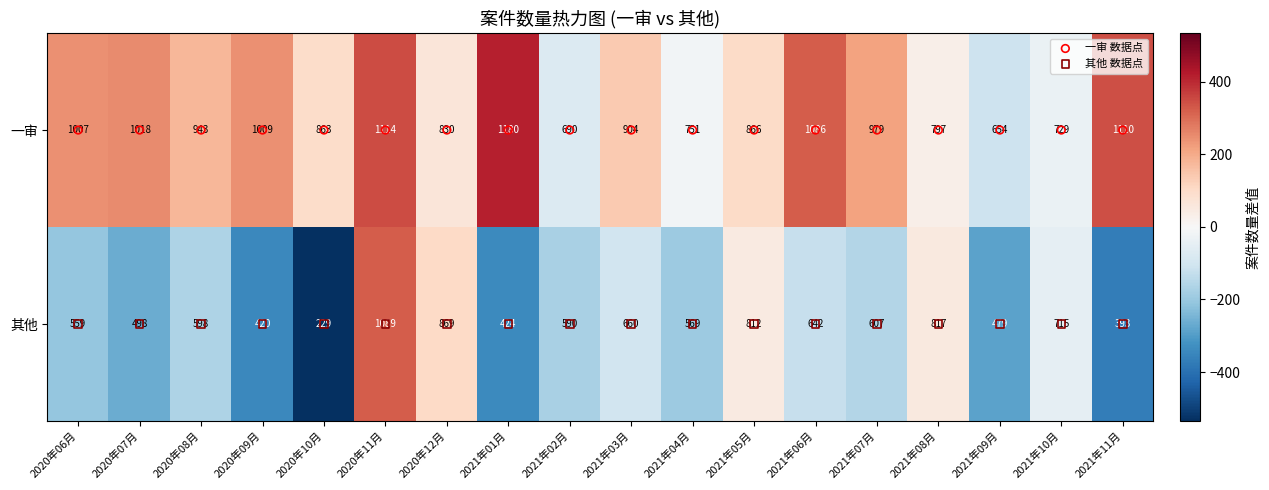

At which category is the sum across all series the highest?

2020年11月